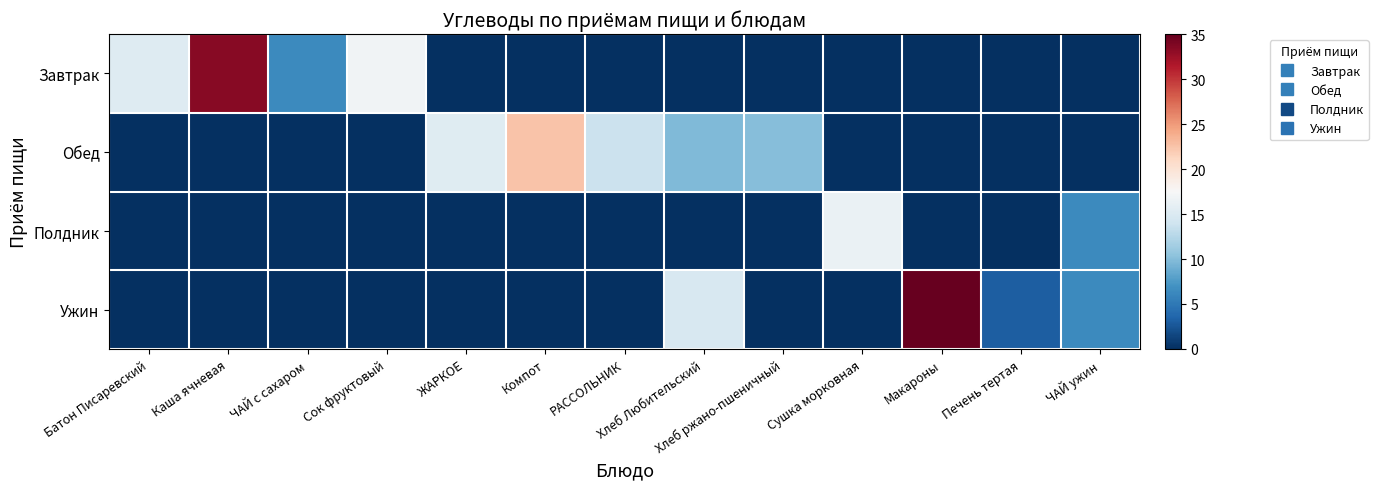

How many series are shown in this chart?

4